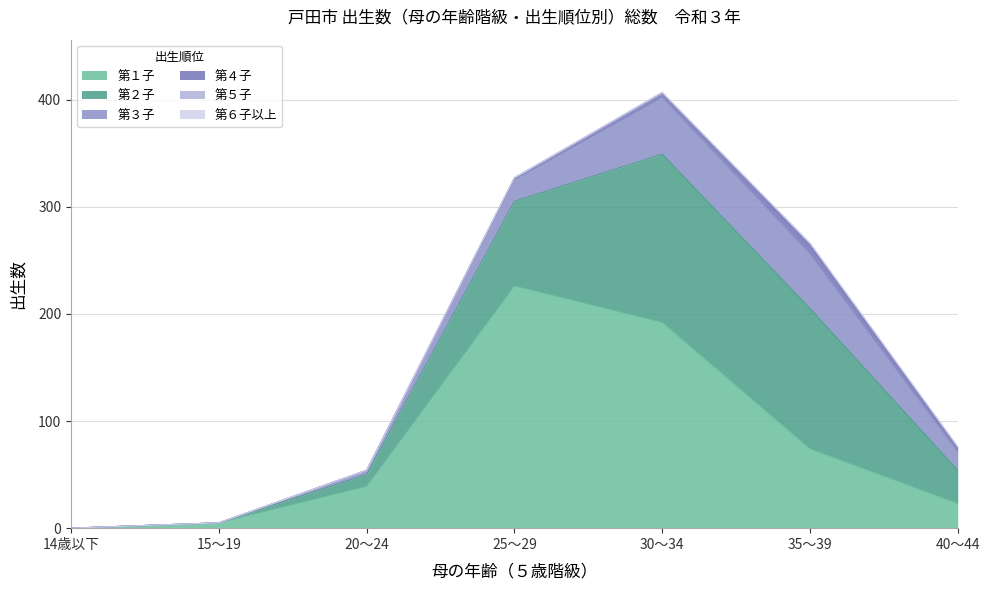

At which category is the sum across all series the highest?

30～34